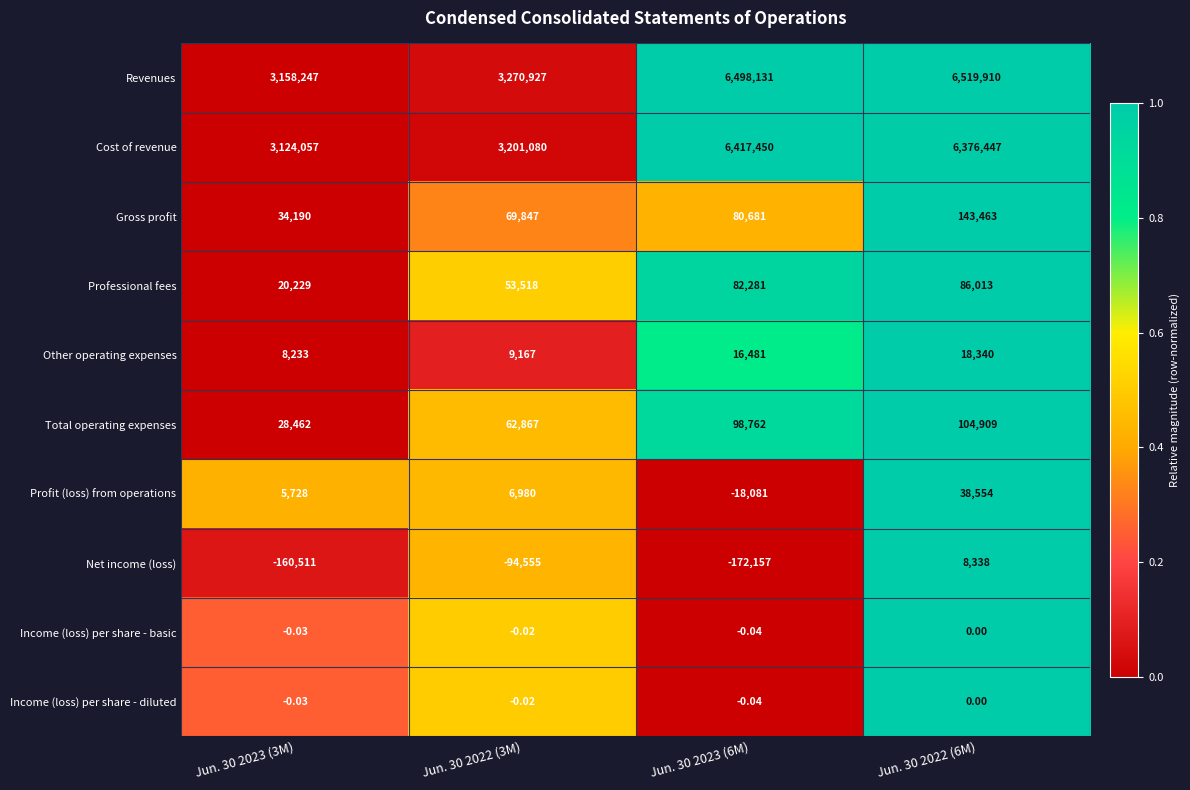

Is the value of Professional fees at Jun. 30 2022 (6M) greater than the value of Income (loss) per share - diluted at Jun. 30 2022 (3M)?

Yes